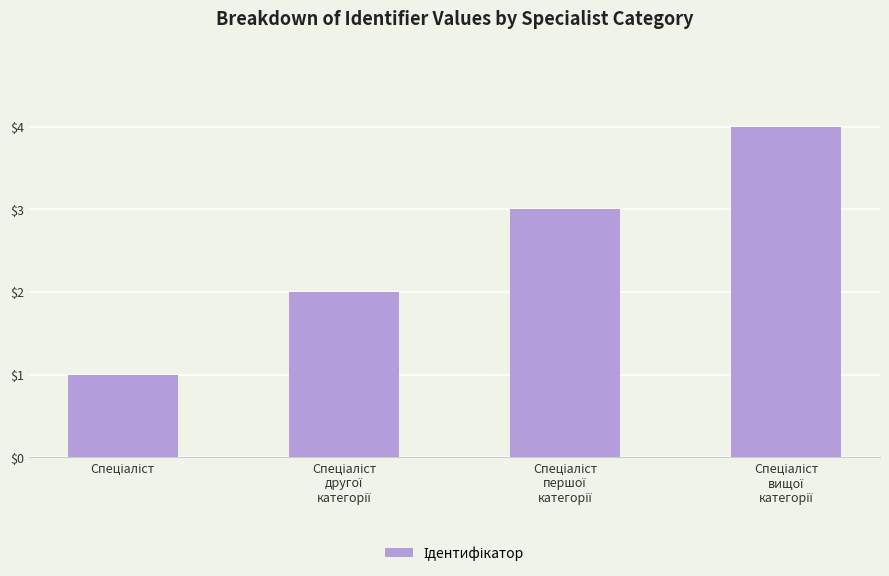

What is the maximum value shown in the chart?

4